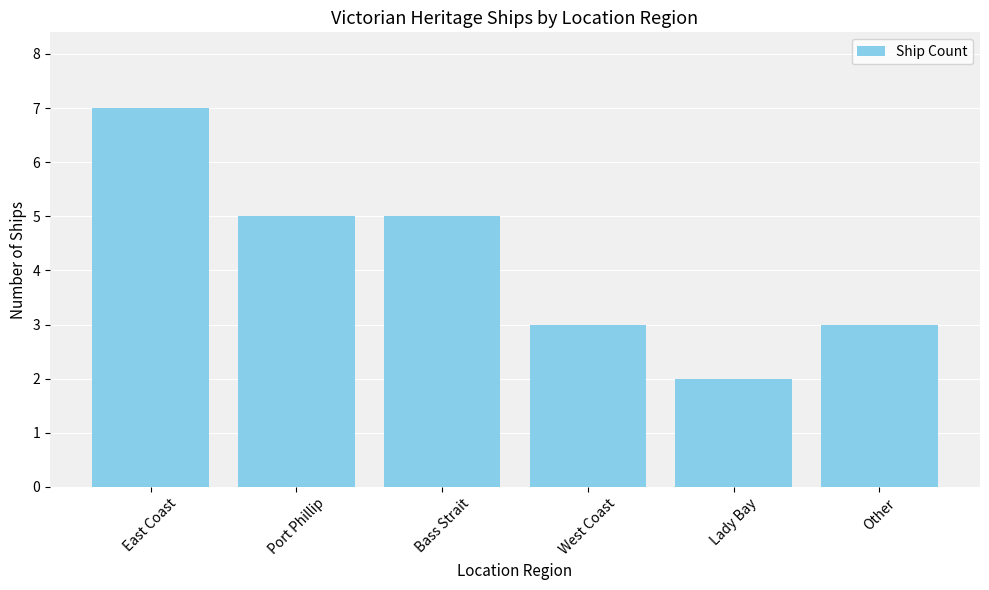

Between West Coast and East Coast, which is larger?

East Coast